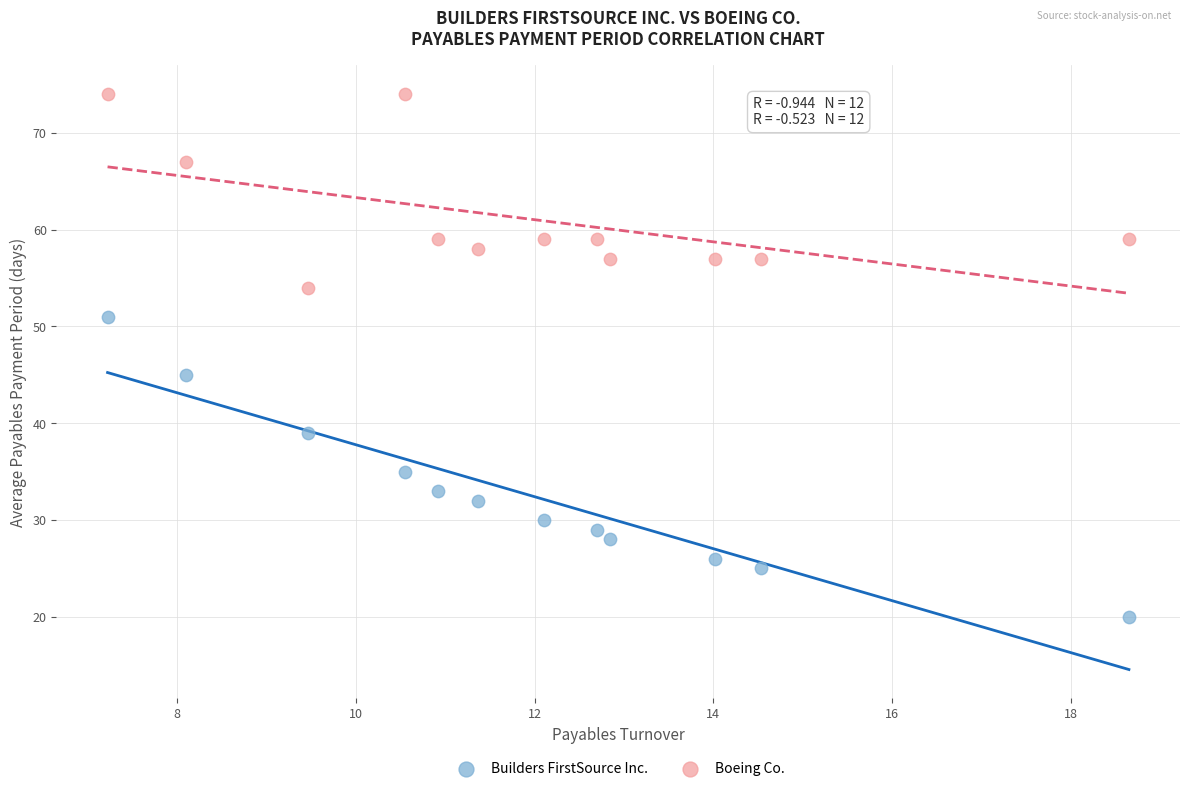

Which series has the widest spread of Y values?

Builders FirstSource Inc.